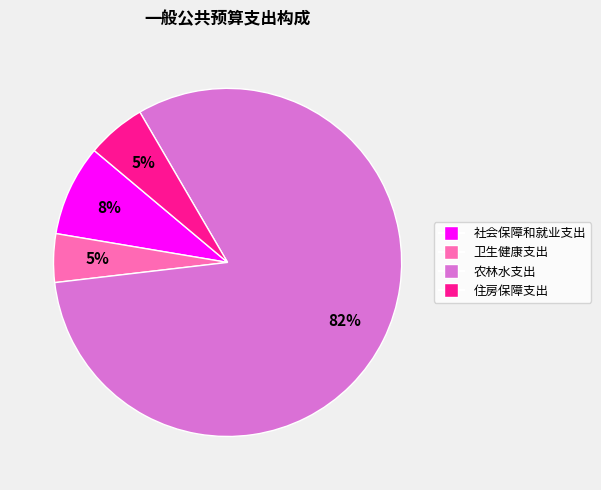

Do 卫生健康支出 and 社会保障和就业支出 together represent more than half of the pie?

No